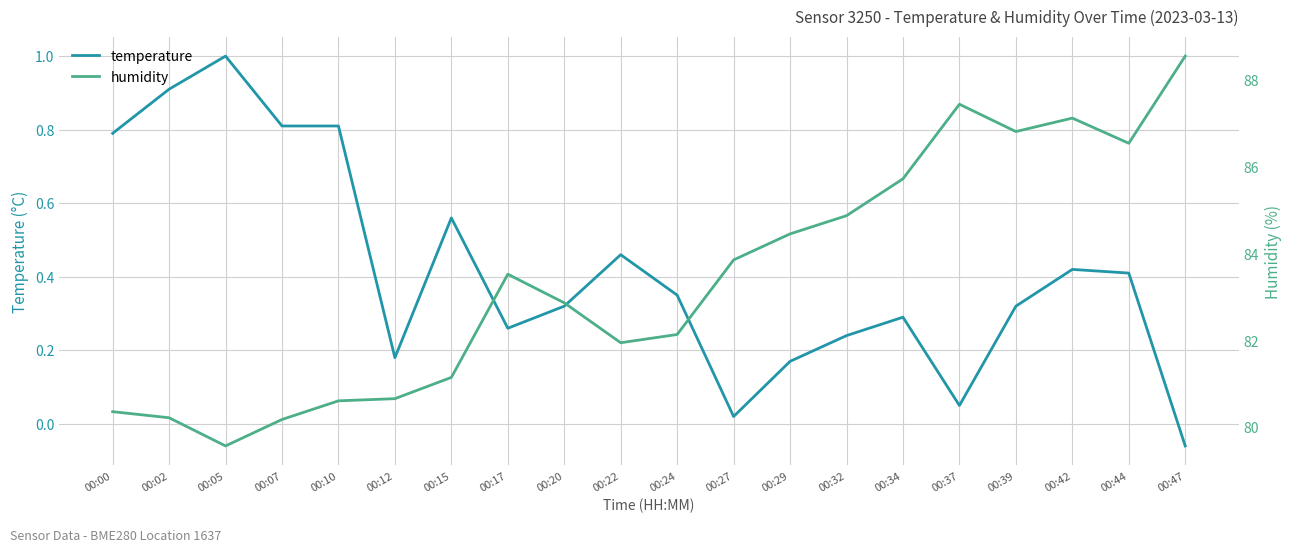

What is the difference between the maximum and minimum values in the humidity series?

9.0